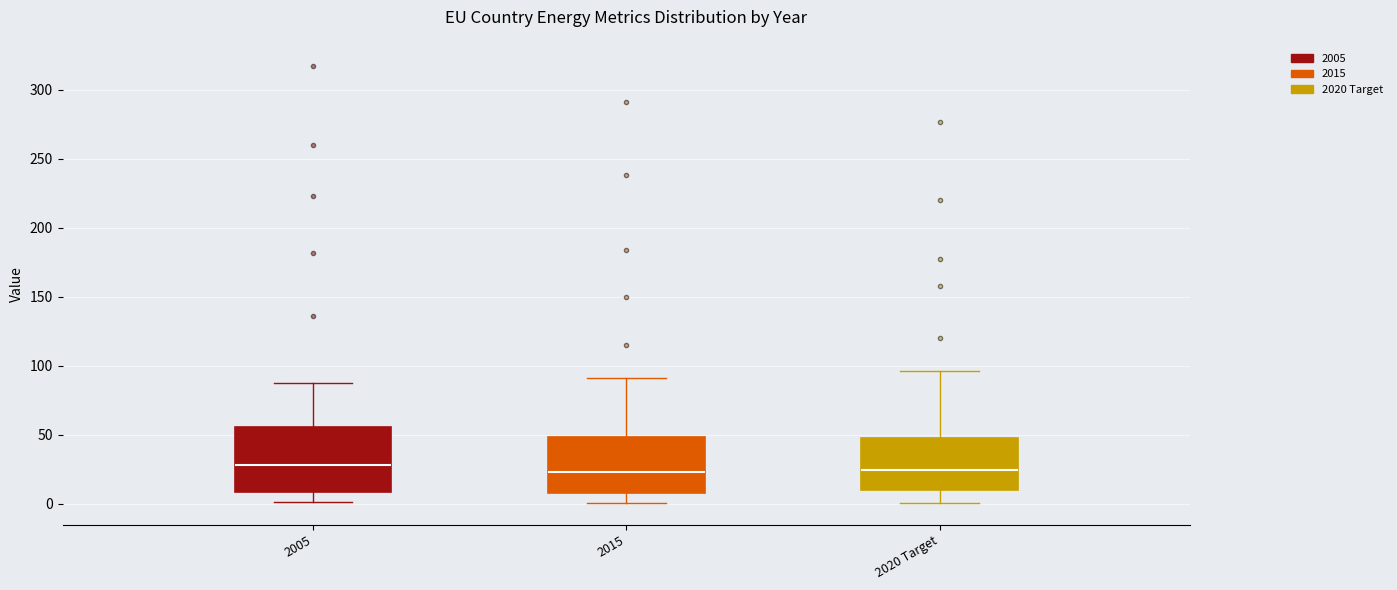

Where is the upper edge of the box for 2005 on the y-axis? The values are not printed on the chart, so give them approximately, as read against the axis.

55